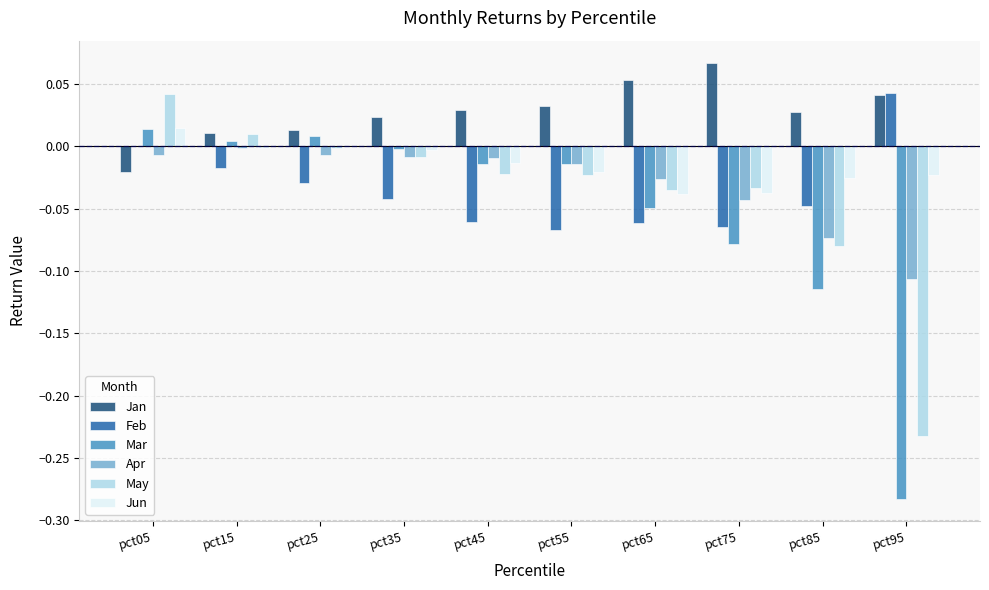

Which series changed the most between pct55 and pct95?

Mar